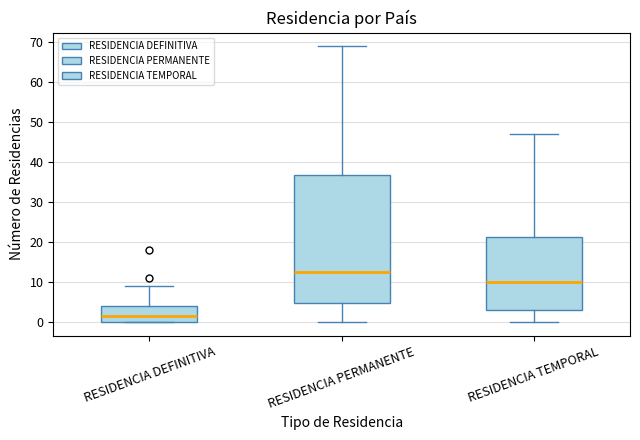

Which box has the lowest median line?

RESIDENCIA DEFINITIVA